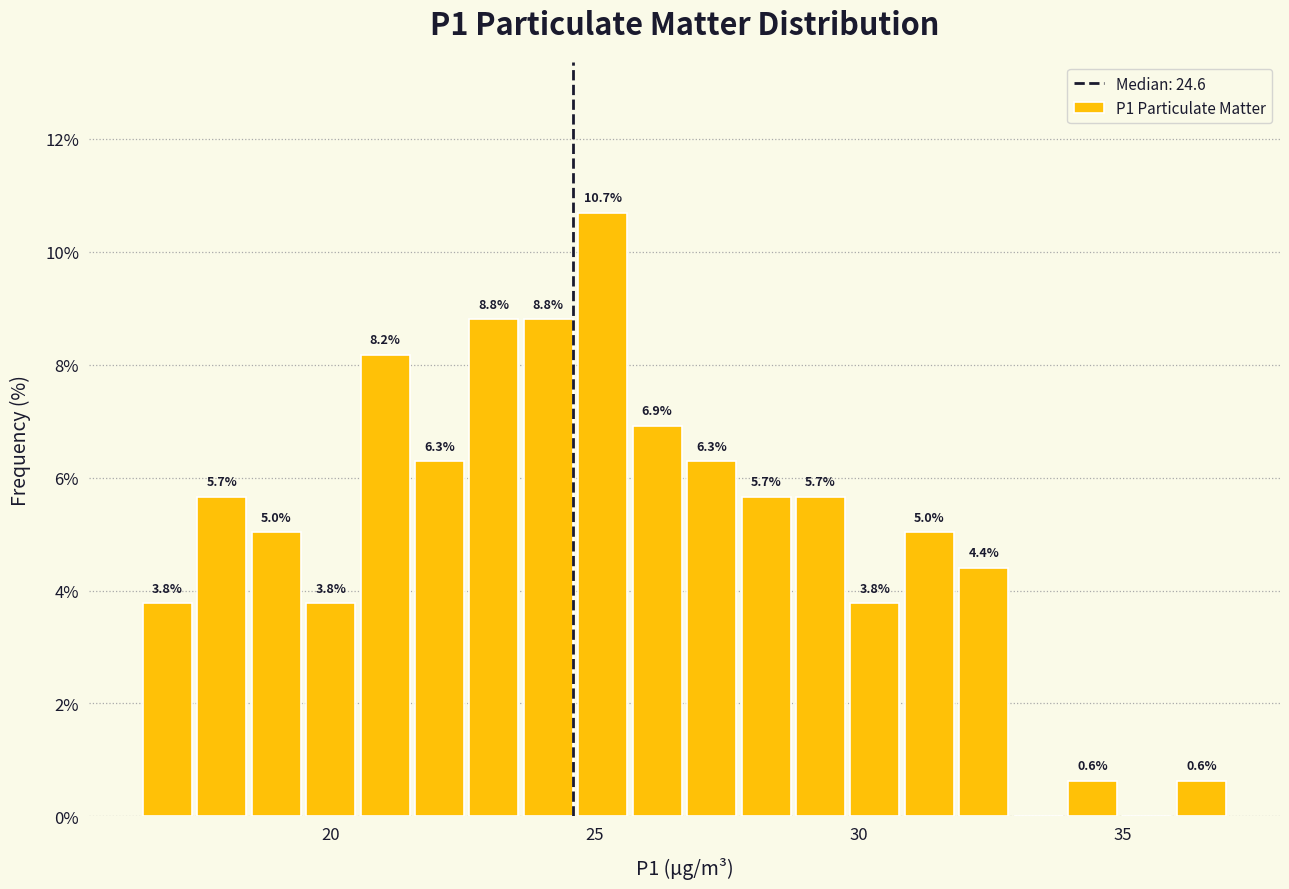

Read against the x-axis, roughly where is the centre of the tallest bar?

25.0